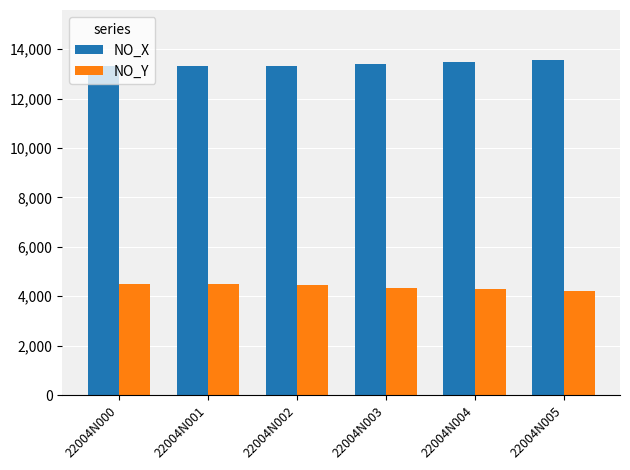

Read the NO_X value at 22004N004.

13469.3